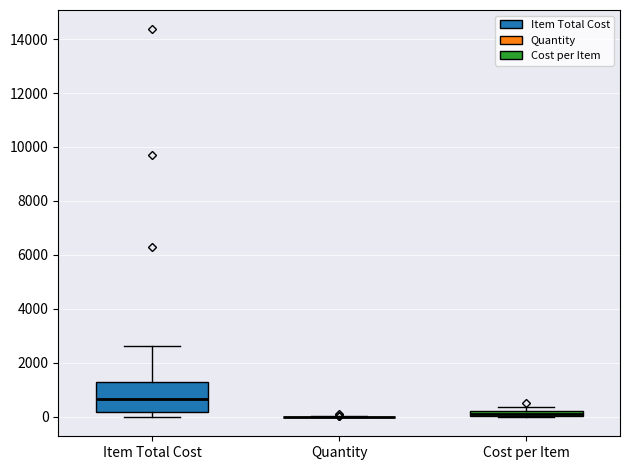

Where is the lower edge of the box for Cost per Item on the y-axis? The values are not printed on the chart, so give them approximately, as read against the axis.

0